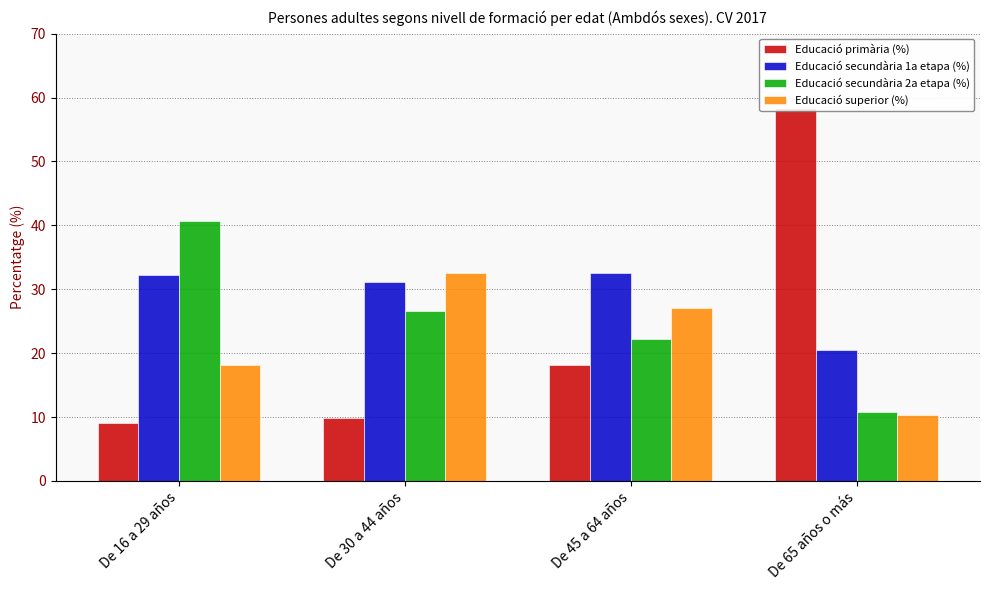

At De 16 a 29 años, list the series in order from largest to smallest.

Educació secundària 2a etapa (%), Educació secundària 1a etapa (%), Educació superior (%), Educació primària (%)